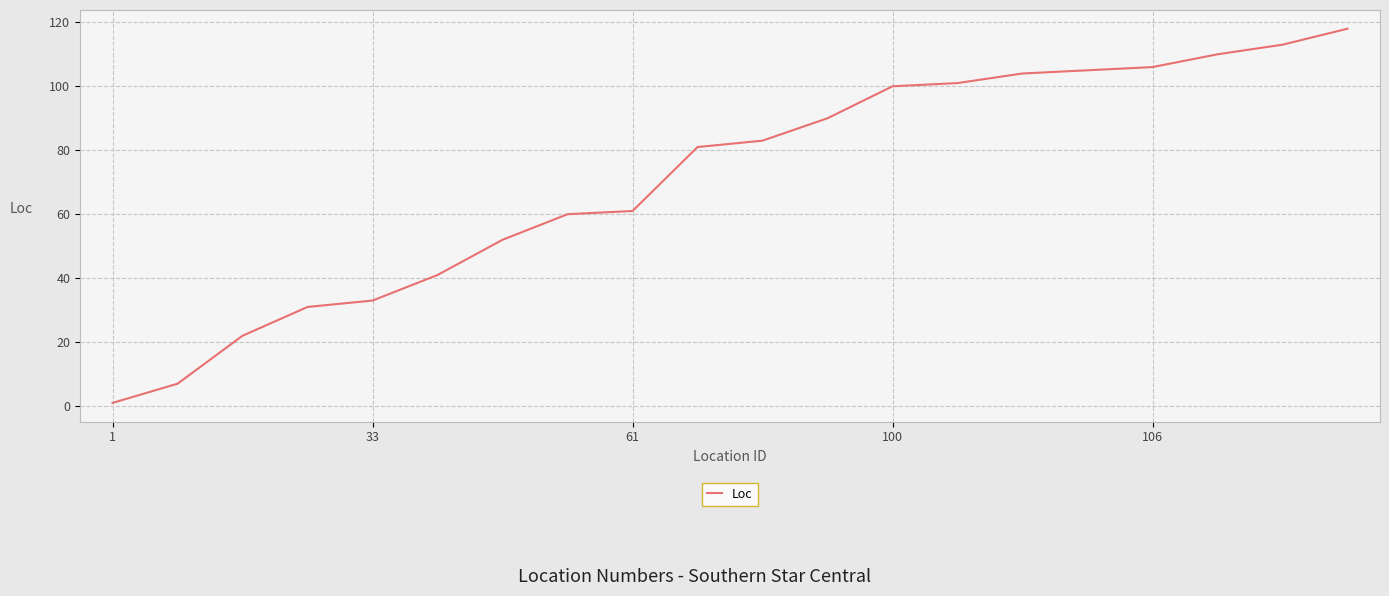

What is the maximum value shown in the chart?

118